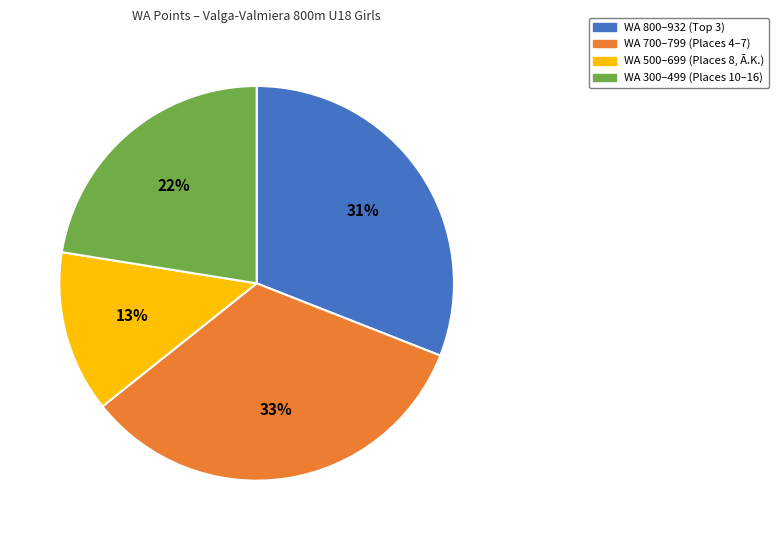

To the nearest percent, what portion does WA 500–699 (Places 8, Ā.K.) represent?

13%